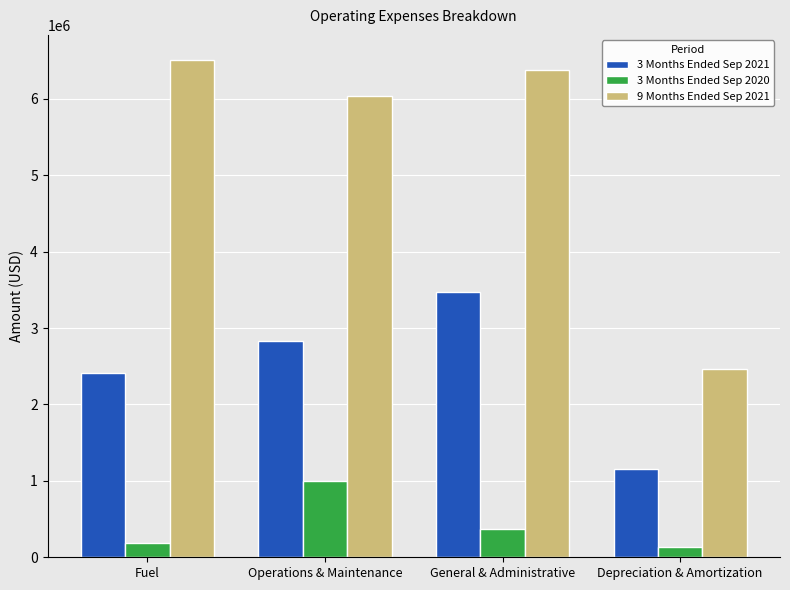

At which label is 3 Months Ended Sep 2021 closest to 2314102?

Fuel